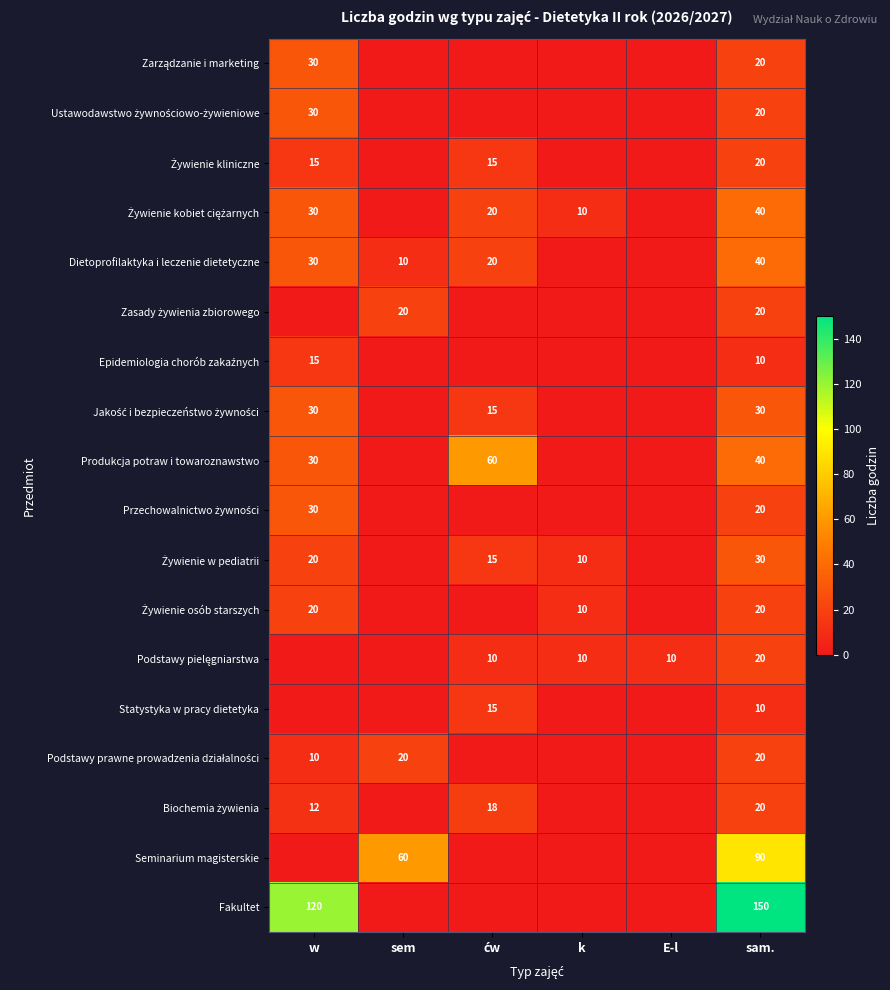

What is the total value across all series at sam.?

620